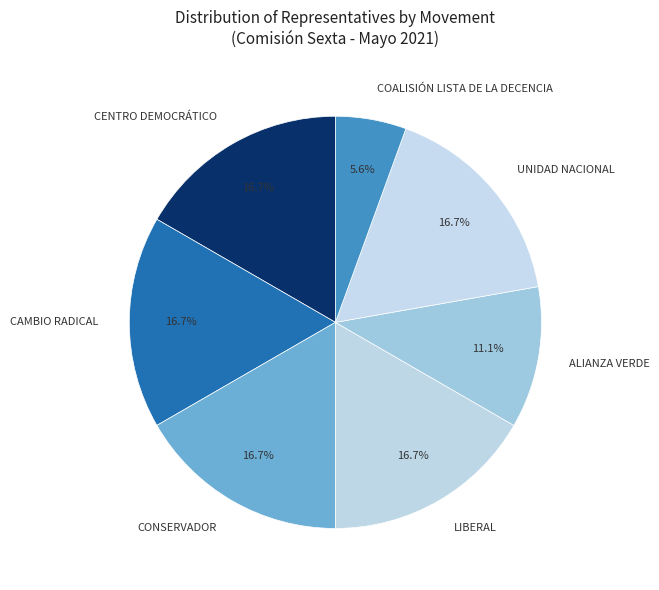

What is the smallest slice in the pie chart?

COALISIÓN LISTA DE LA DECENCIA